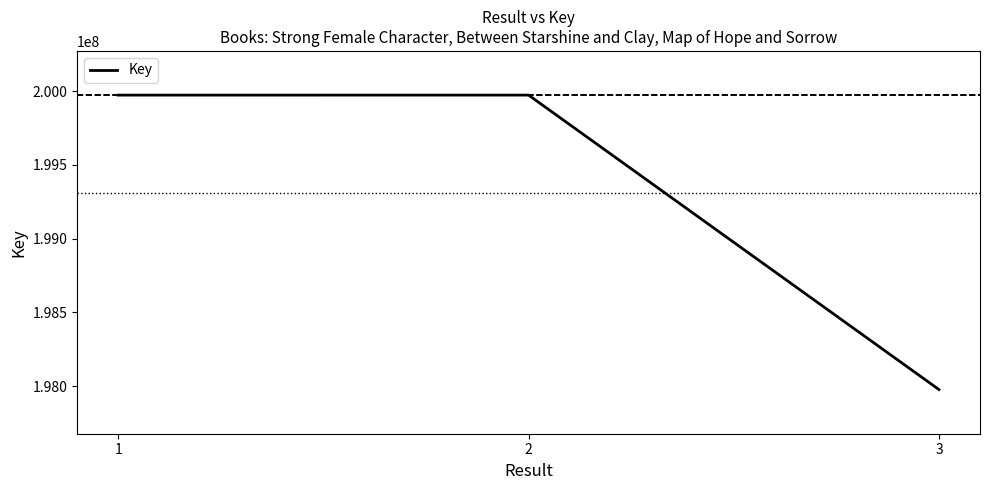

What is the sum of the values at 3 and 1?

397950268